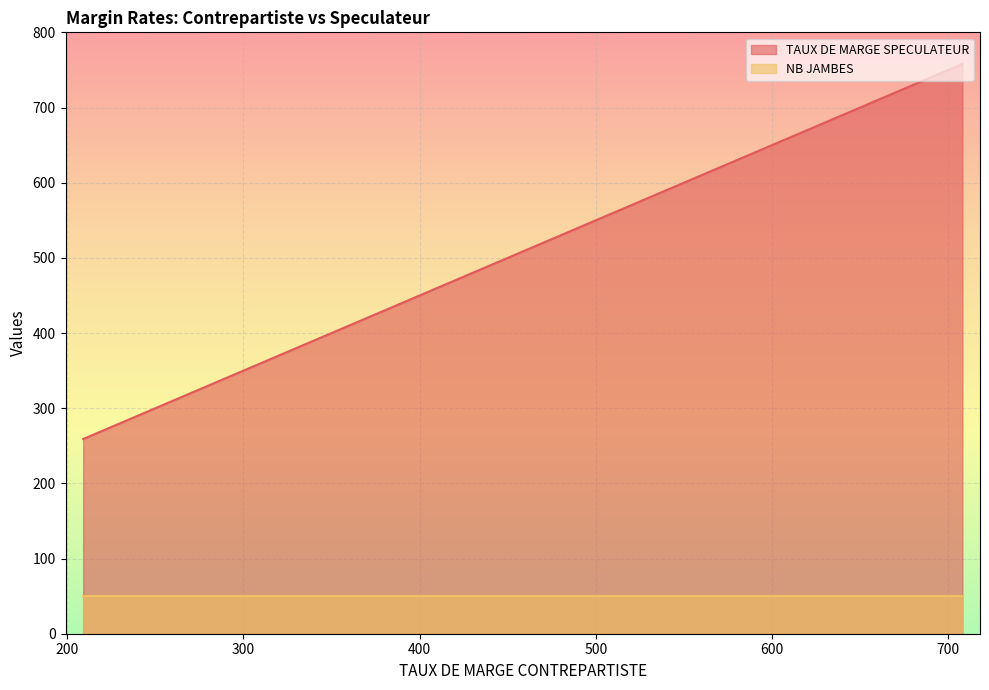

Read the TAUX DE MARGE SPECULATEUR value at 707, to the nearest 50.

750